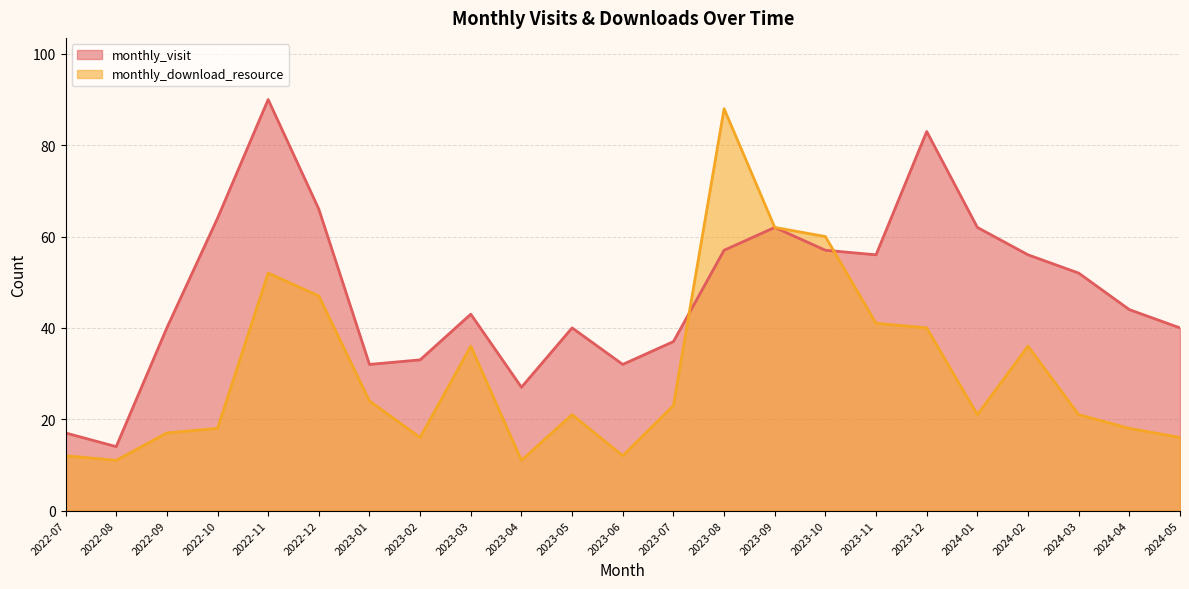

How many intersections are there between monthly_download_resource and monthly_visit?

2